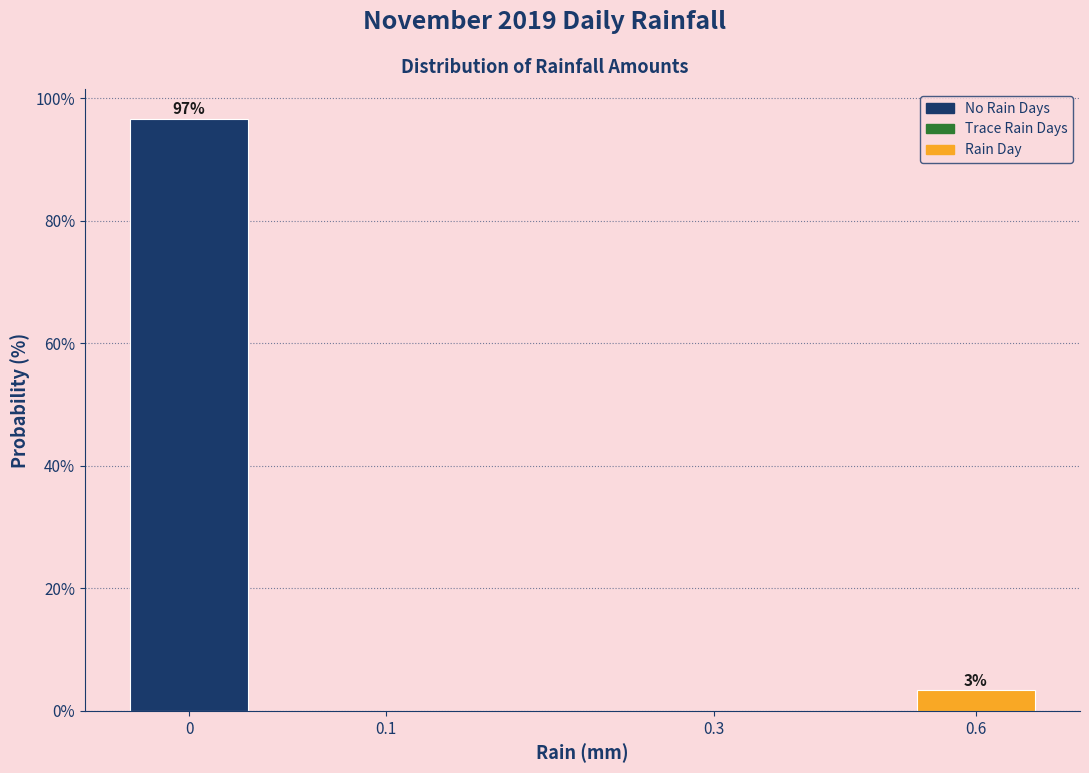

What is the sum of all values?

100.0